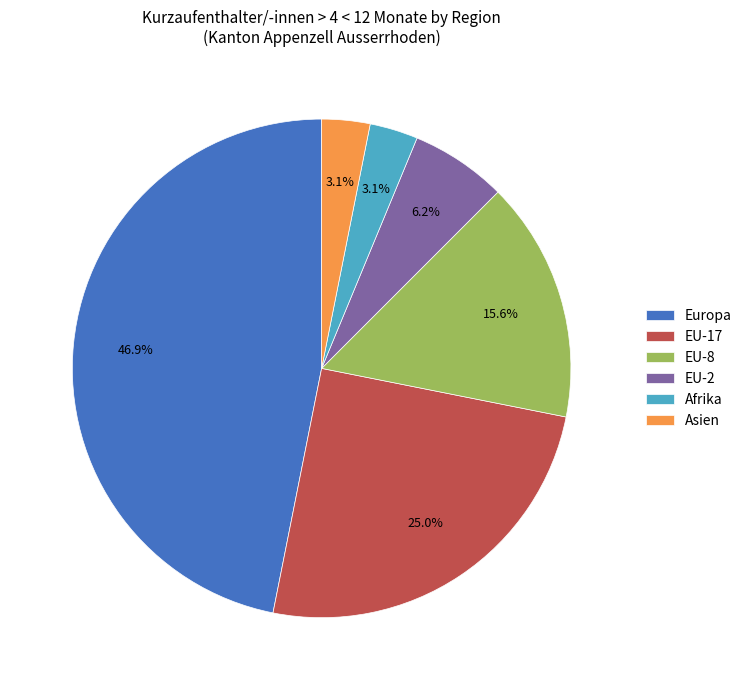

True or false: Afrika accounts for 3% of the total.

True